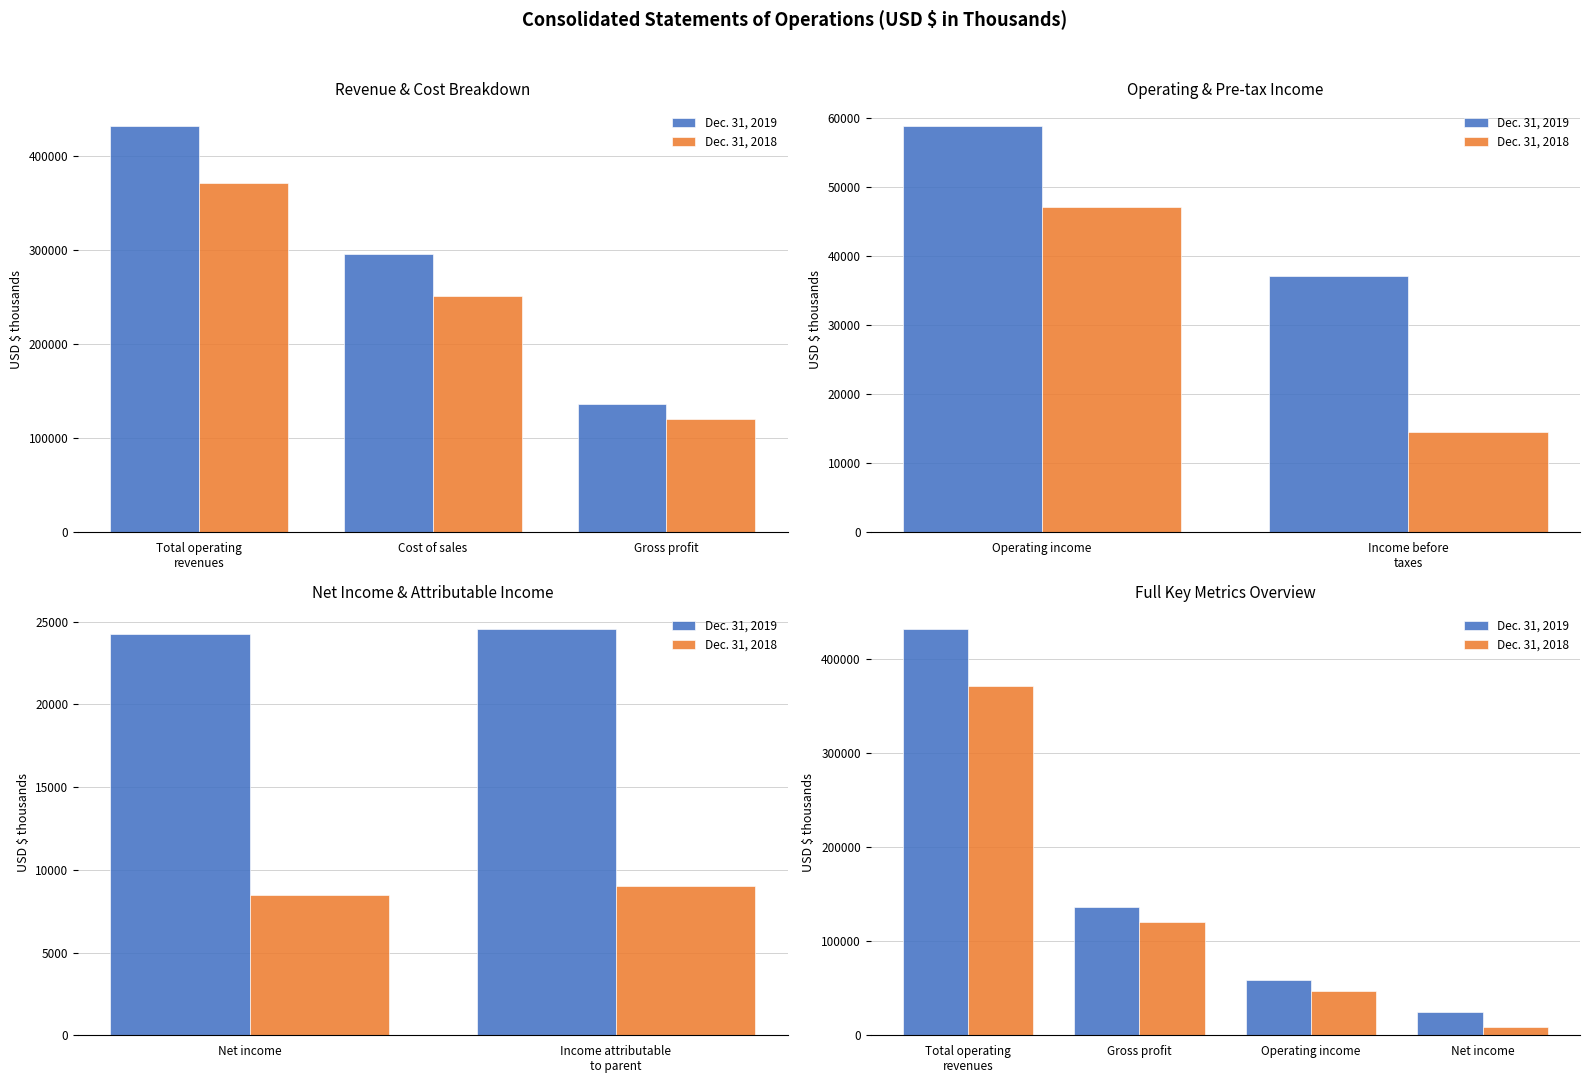

True or false: Dec. 31, 2019 has a value of 49097 at Gross profit.

False